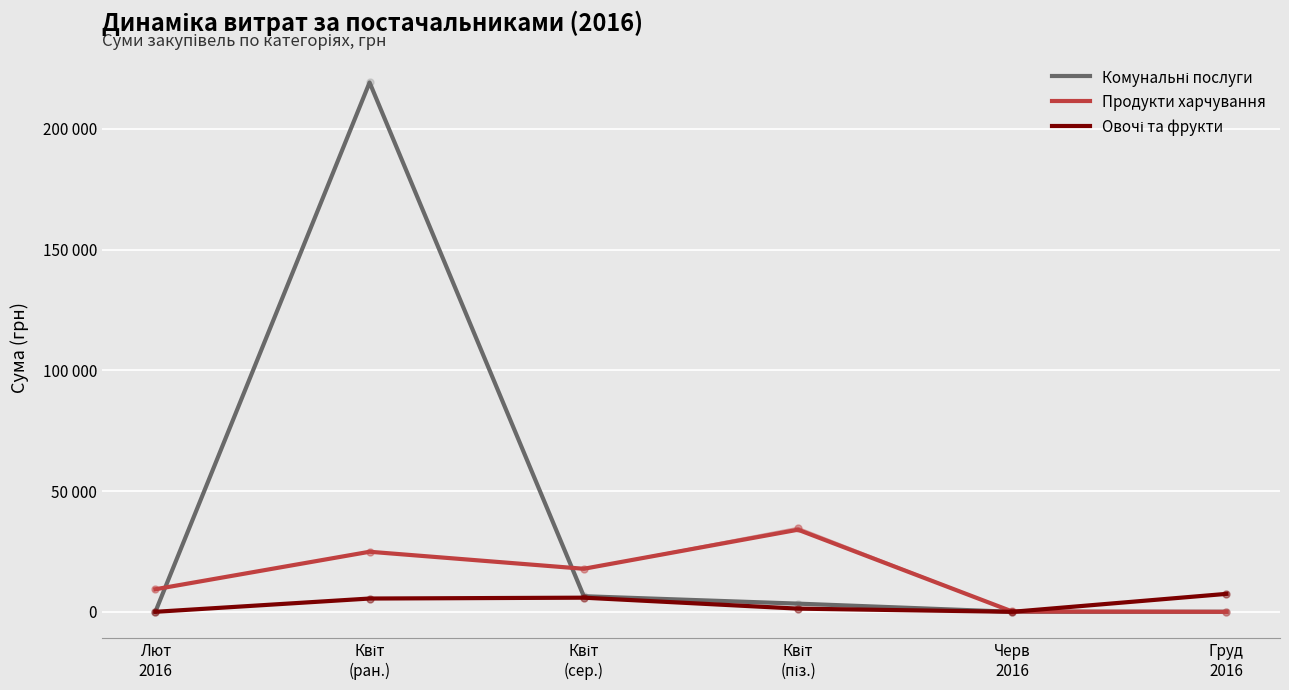

At which category does Комунальні послуги reach its first local peak?

Квіт
(ран.)